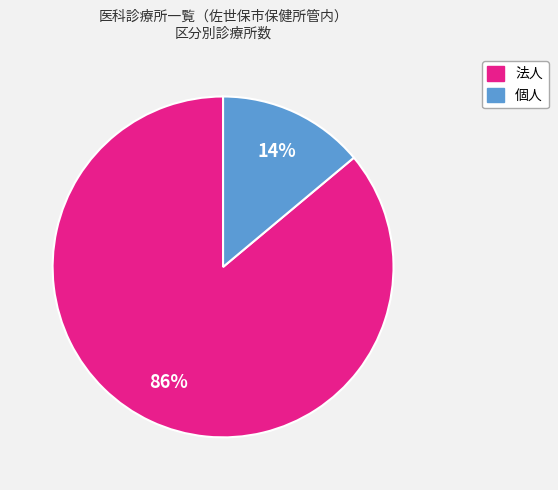

Which category has the biggest portion of the pie?

法人